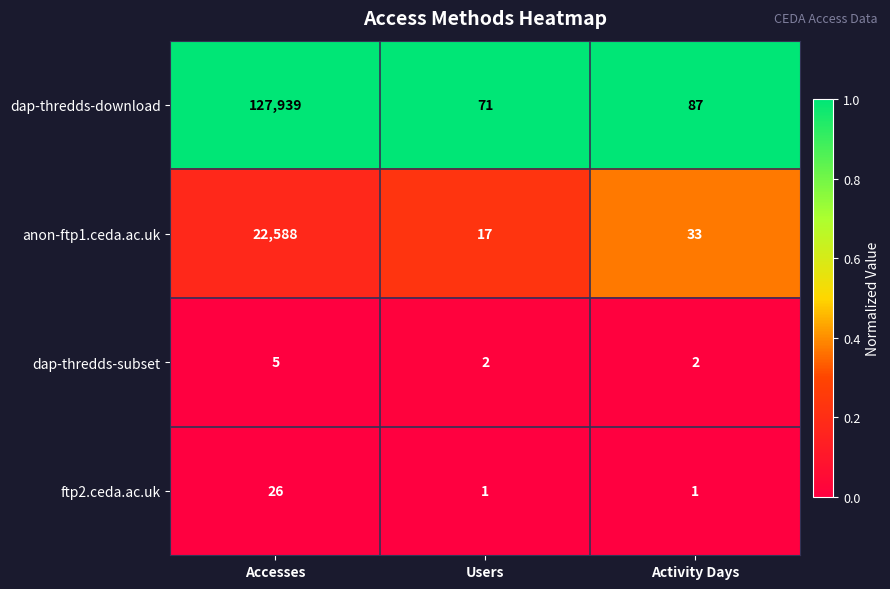

Which series has the largest total across all categories?

dap-thredds-download